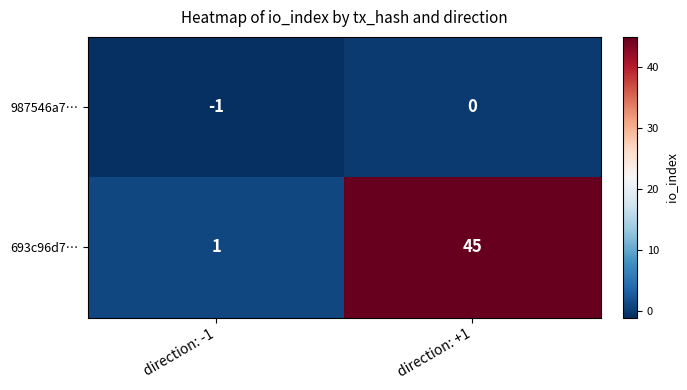

Reading right to left, extract all data points from this chart.

987546a7…: 0	-1
693c96d7…: 45	1